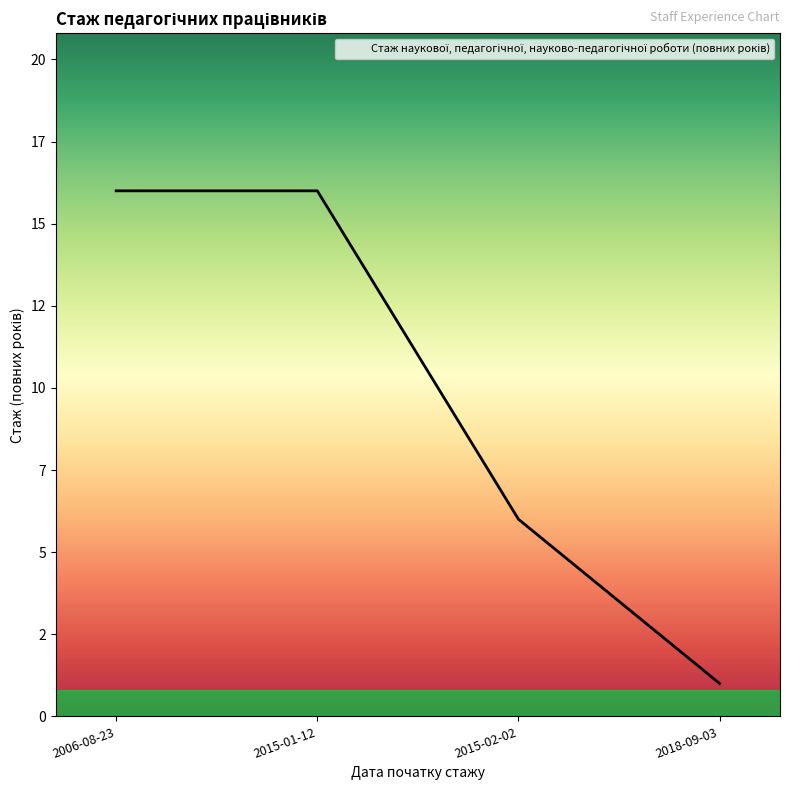

What position from the right is 2015-02-02?

2